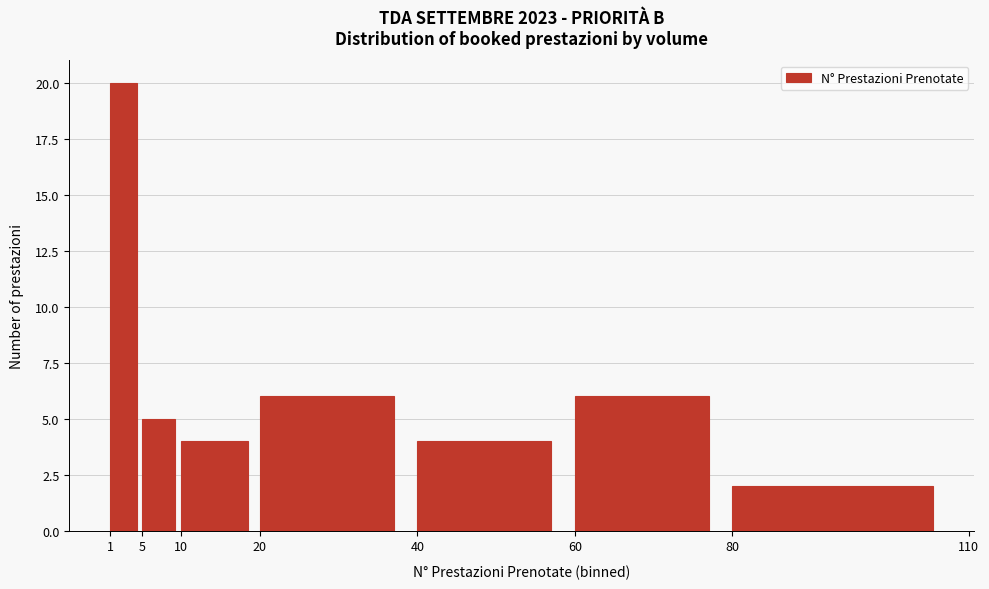

Reading left to right, list every bar in this chart as the range it spans on the x-axis followed by its height. The values are not printed on the chart, so give them approximately, as read against the axis.

1 to 5: 20
5 to 10: 5
10 to 20: 4
20 to 40: 6
40 to 60: 4
60 to 80: 6
80 to 110: 2